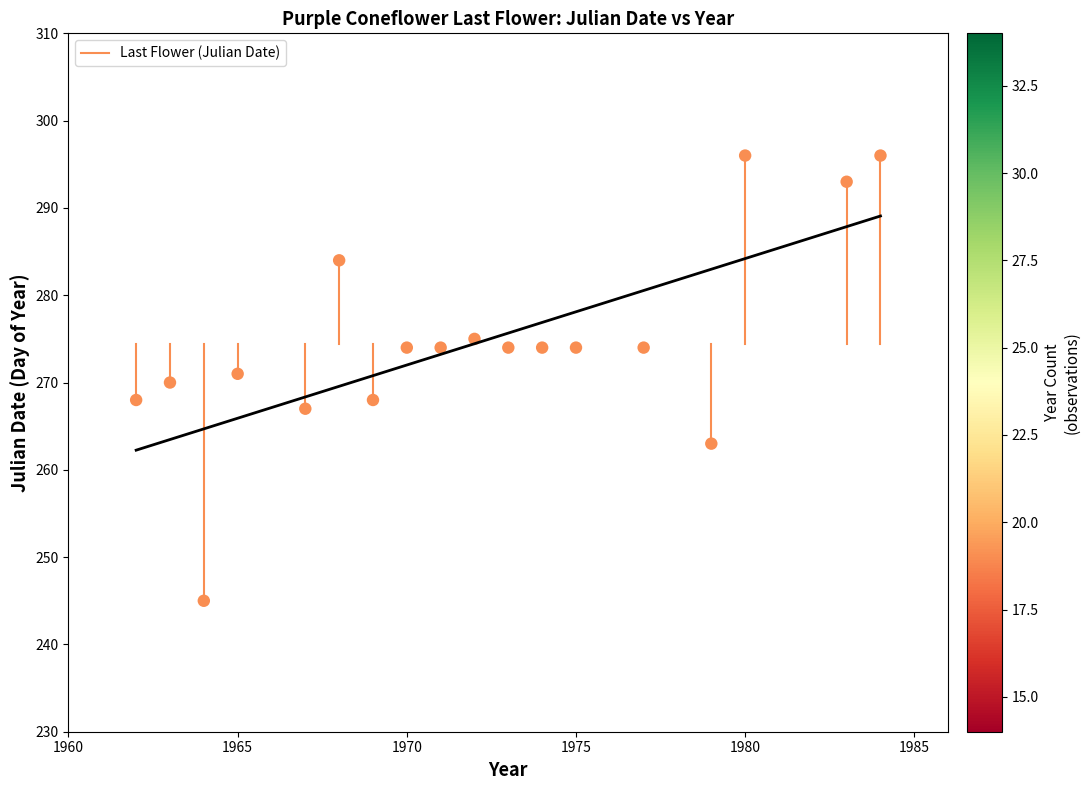

What is the range of Y values (max minus min)?

51